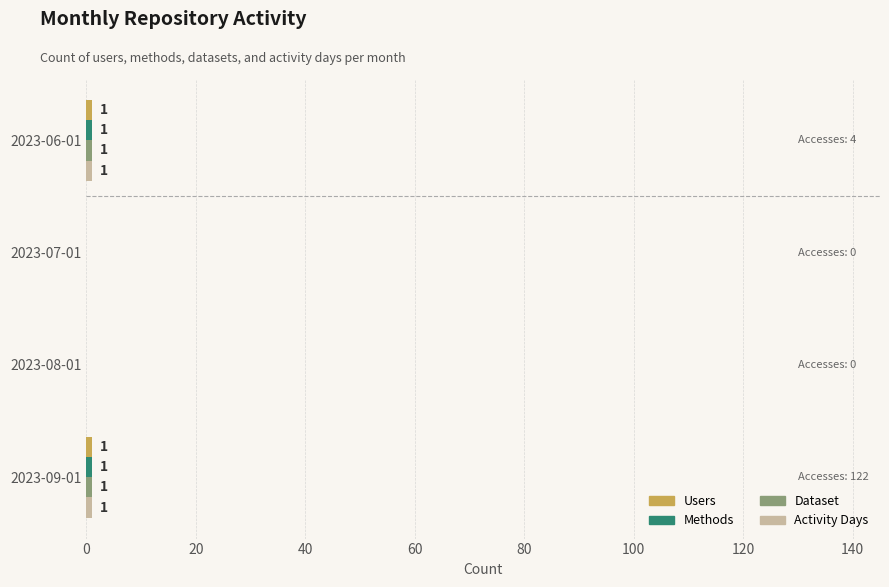

What is the value of the Activity Days bar at the 1st from the left?

1